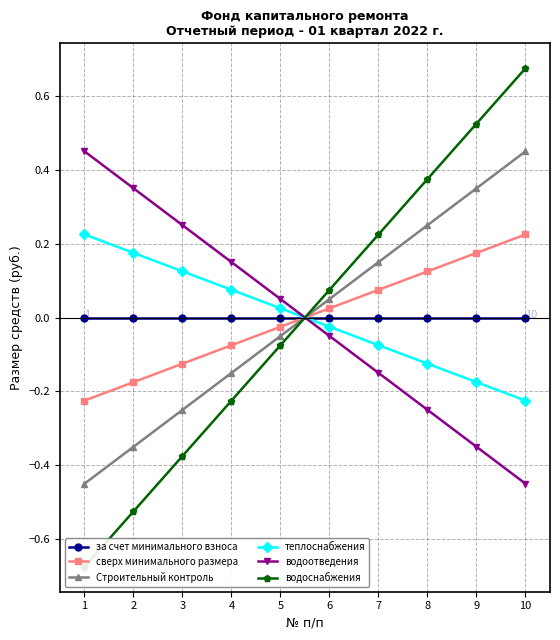

Which series ends up on top after the final intersection of теплоснабжения and сверх минимального размера?

сверх минимального размера